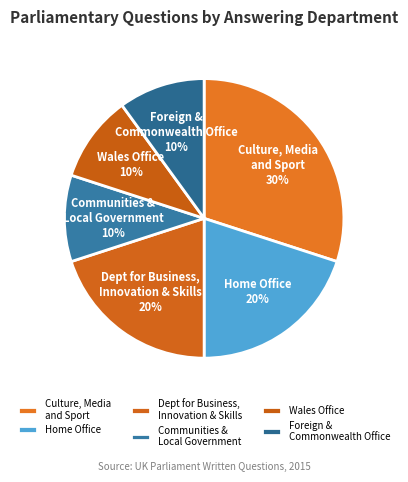

True or false: Culture, Media and Sport accounts for 30% of the total.

True